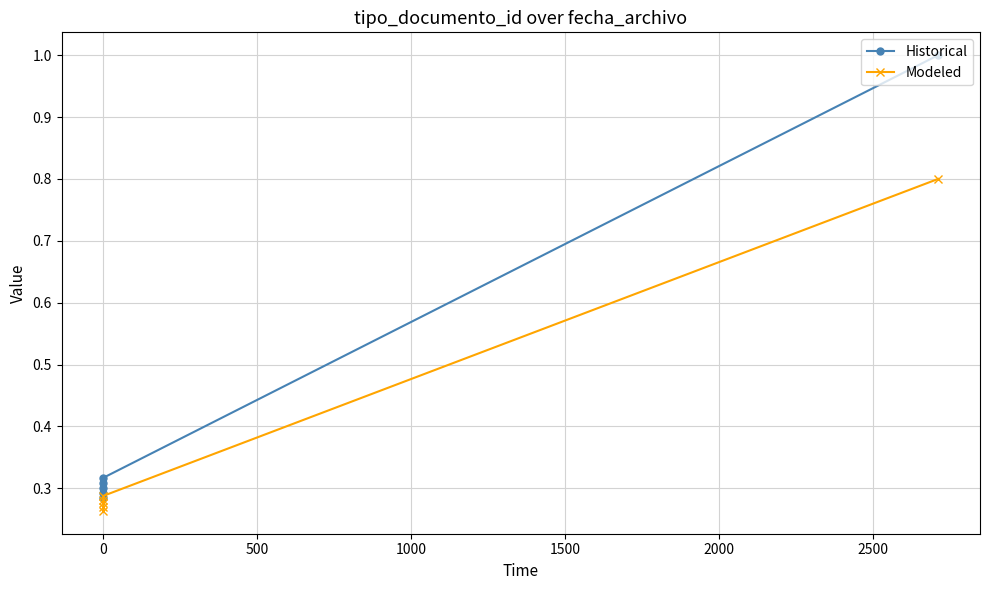

List the series in order of their overall mean, lowest first.

Modeled, Historical